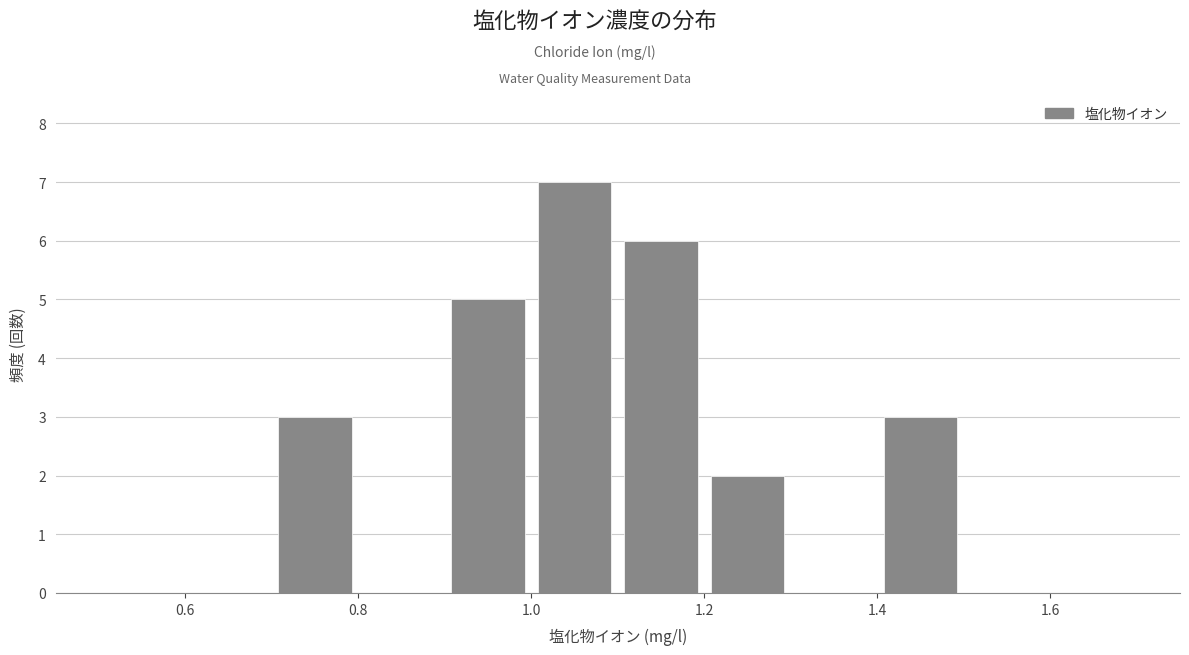

Reading left to right, list every bar in this chart as the range it spans on the x-axis followed by its height. The values are not printed on the chart, so give them approximately, as read against the axis.

0.5 to 0.6: 0
0.6 to 0.7: 0
0.7 to 0.8: 3
0.8 to 0.9: 0
0.9 to 1.0: 5
1.0 to 1.1: 7
1.1 to 1.2: 6
1.2 to 1.3: 2
1.3 to 1.4: 0
1.4 to 1.5: 3
1.5 to 1.6: 0
1.6 to 1.7: 0